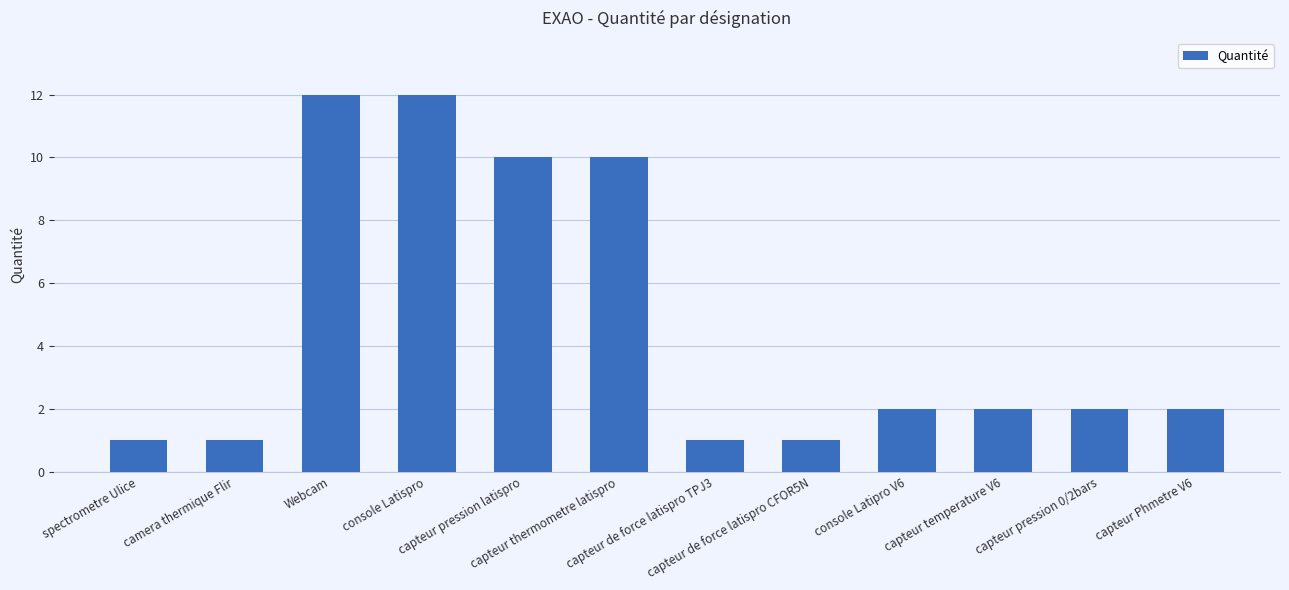

Approximately how many times larger is the value at console Latispro compared to capteur pression 0/2bars?

6.0